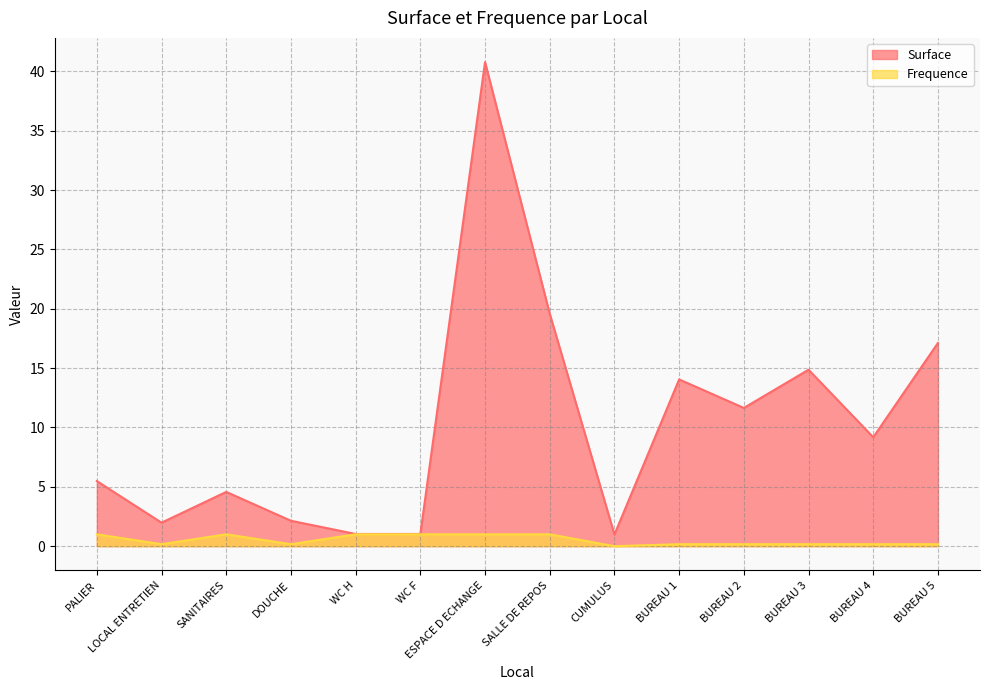

What is the lowest value of the Surface series?

1.0